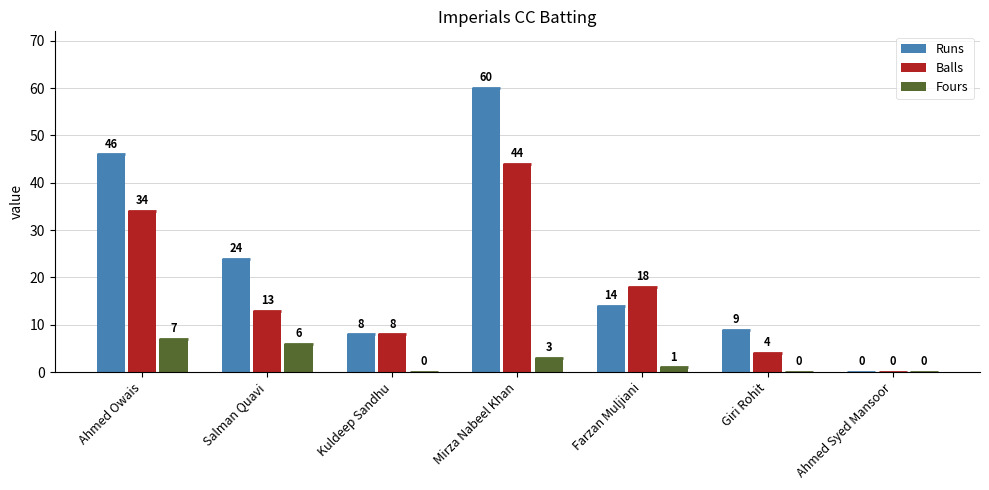

Does the chart contain stacked bars?

No